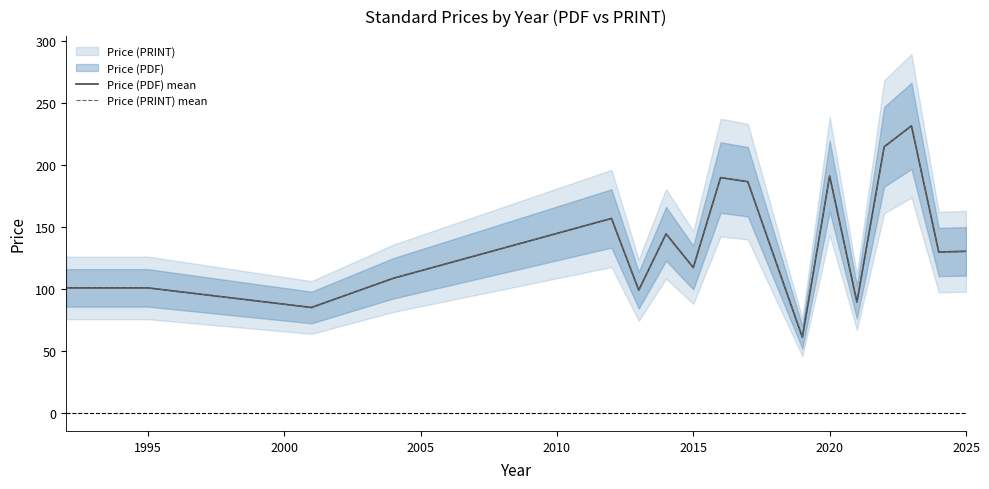

Which series has the widest spread of values?

Price (PDF) mean